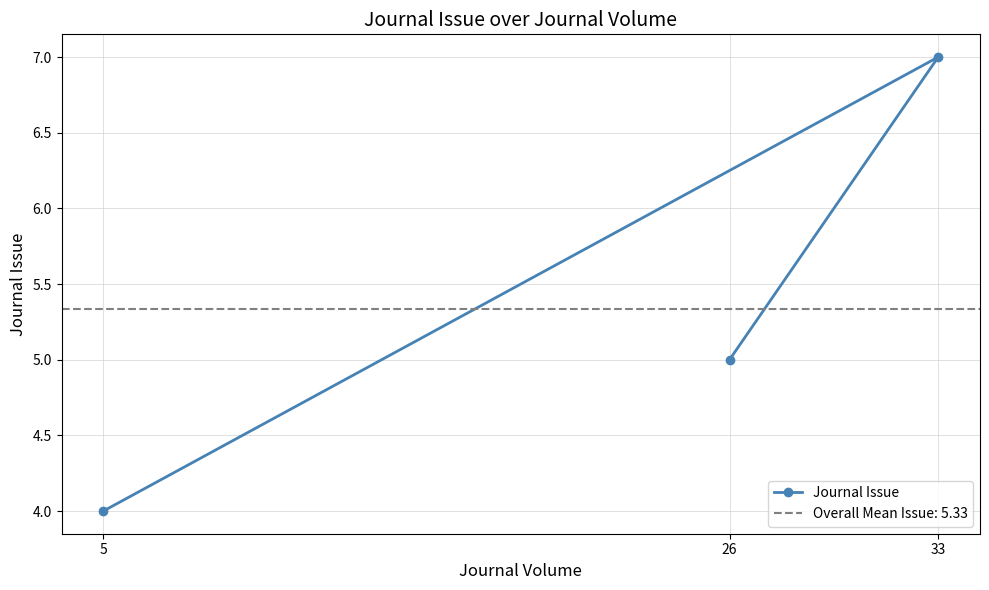

Count the number of categories in the chart.

3